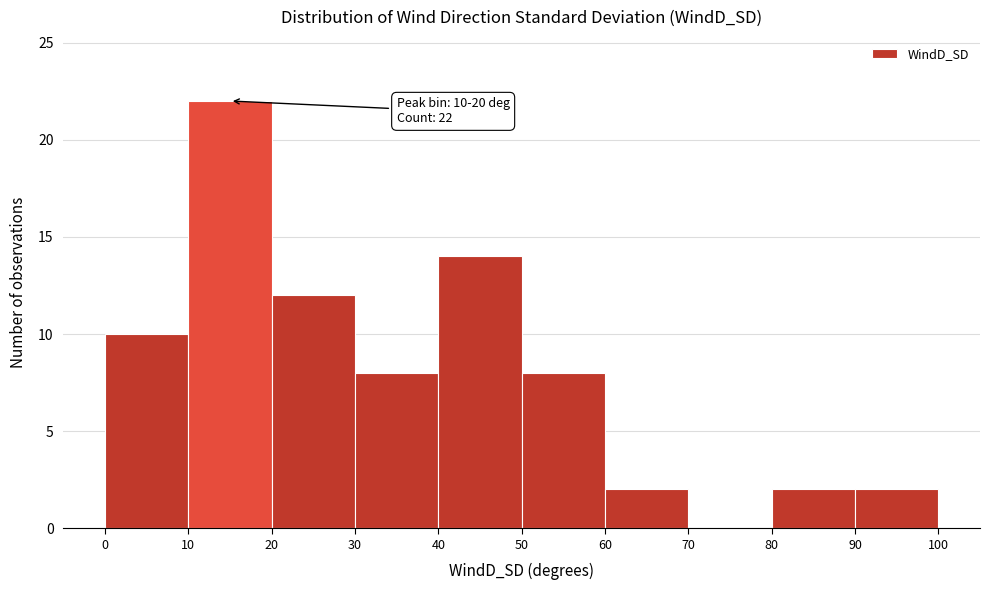

Over which range of the x-axis is the bar tallest?

10 to 20